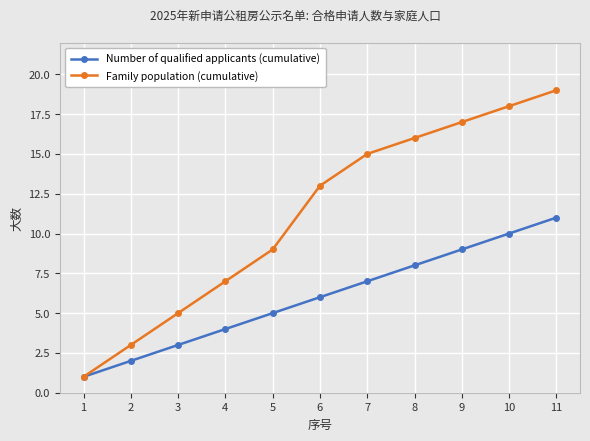

What is the value of the Number of qualified applicants (cumulative) point at the 4th from the left?

4